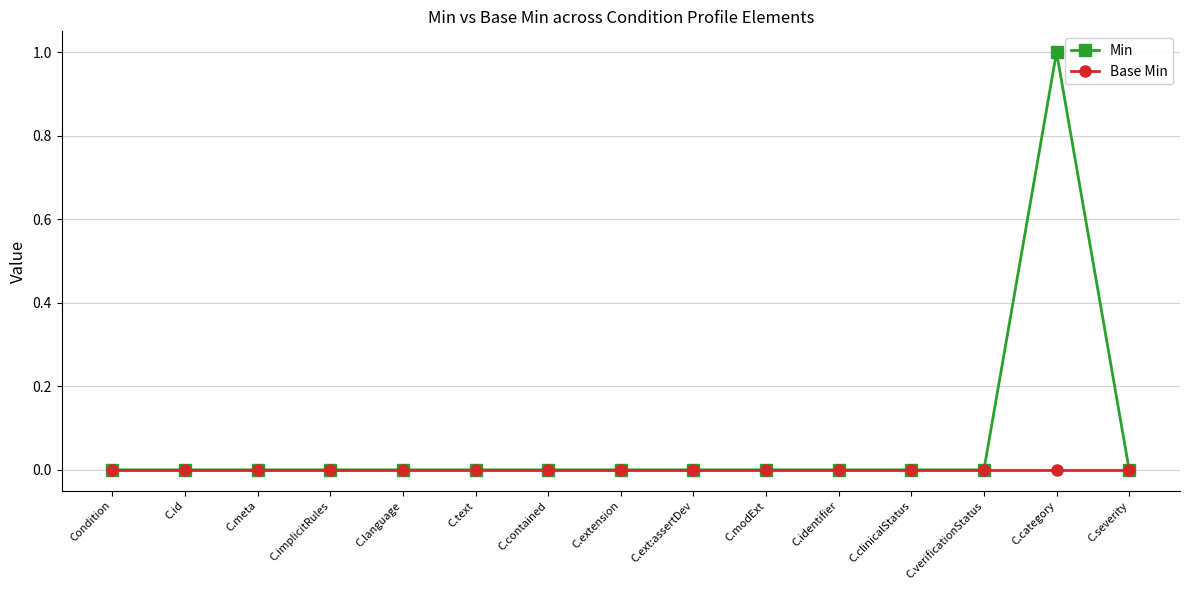

At which category does the chart reach its peak across all series?

C.category